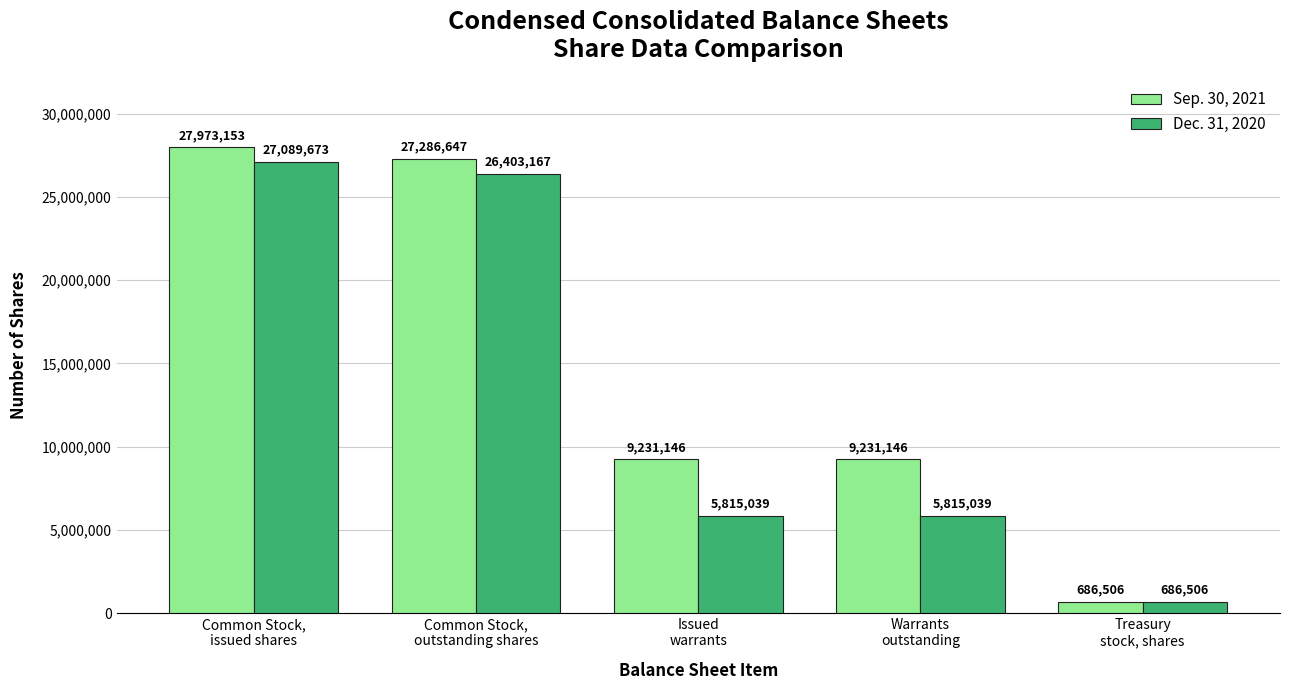

What is the sum of the Sep. 30, 2021 values at Treasury
stock, shares and Common Stock,
outstanding shares?

27973153